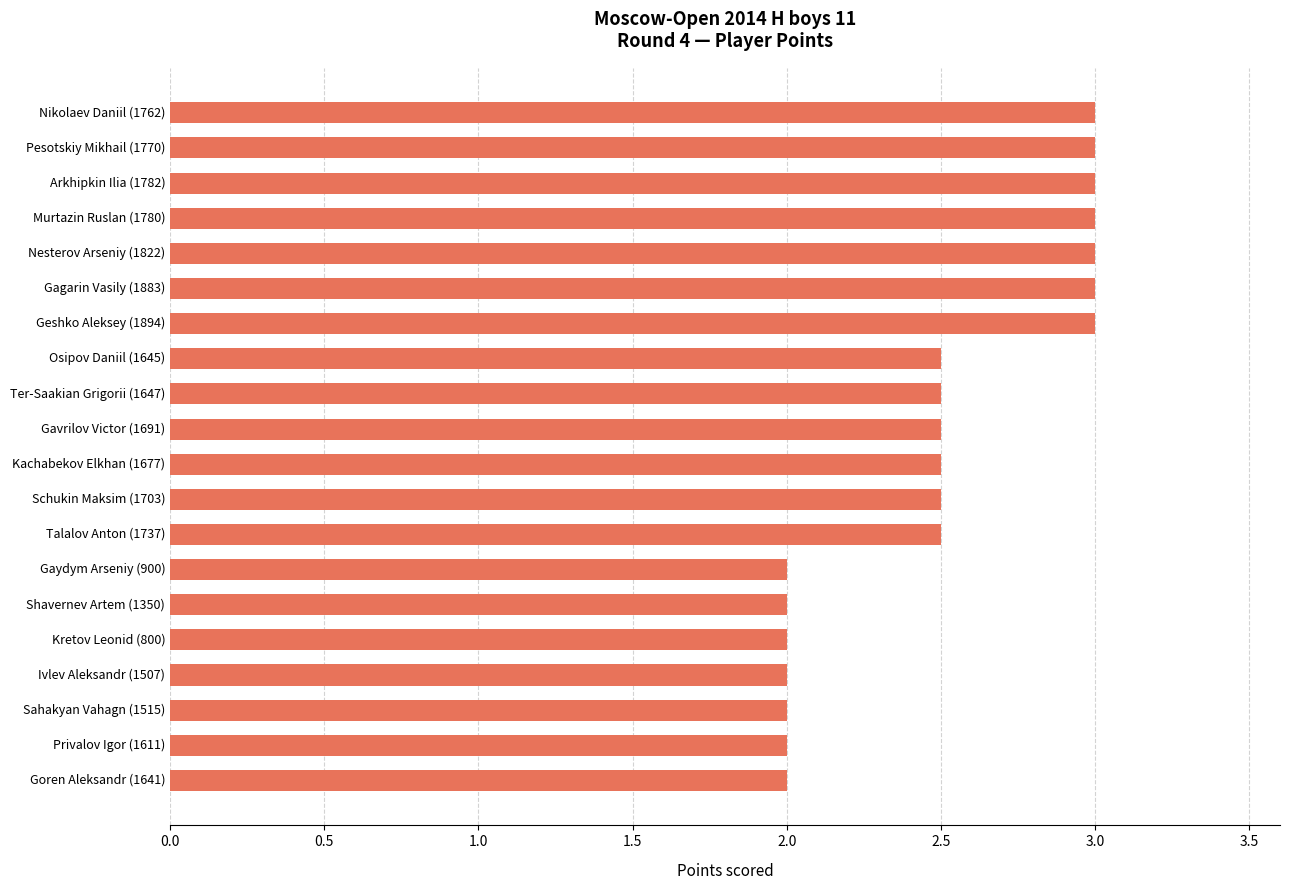

What is the change in value from Gaydym Arseniy (900) to Geshko Aleksey (1894)?

+1.0